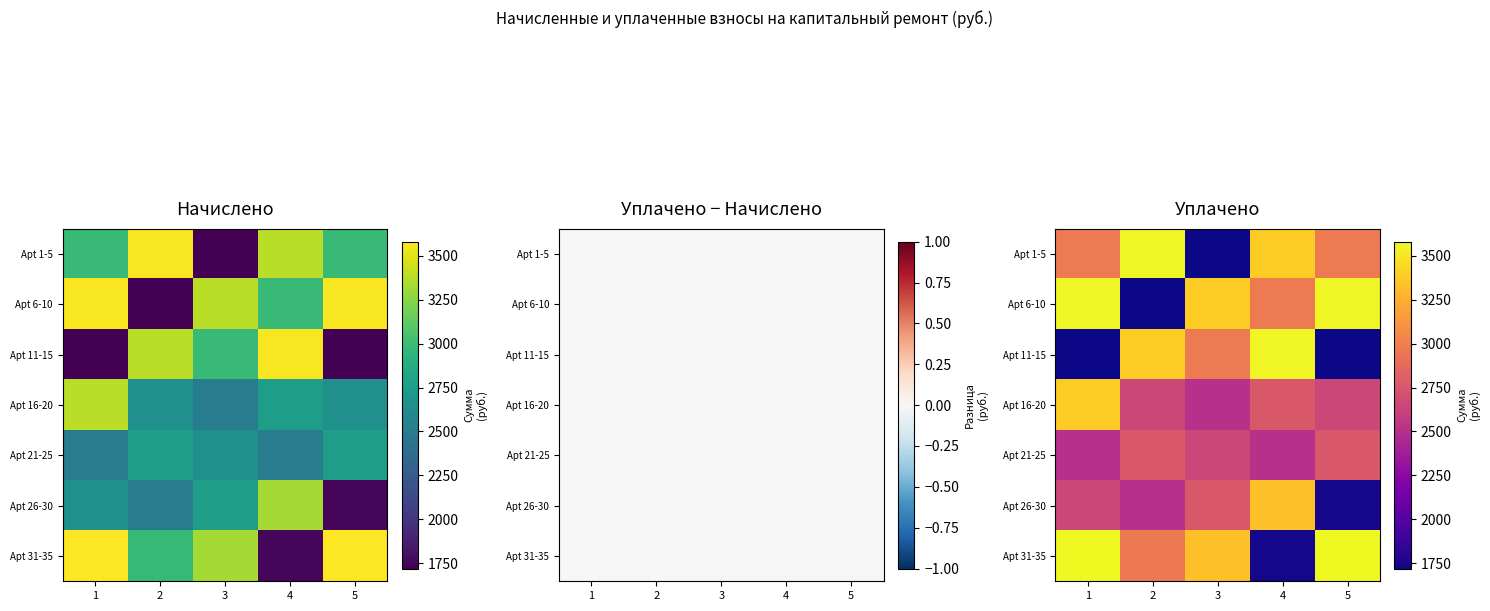

What is the minimum value shown in the chart?

1719.9